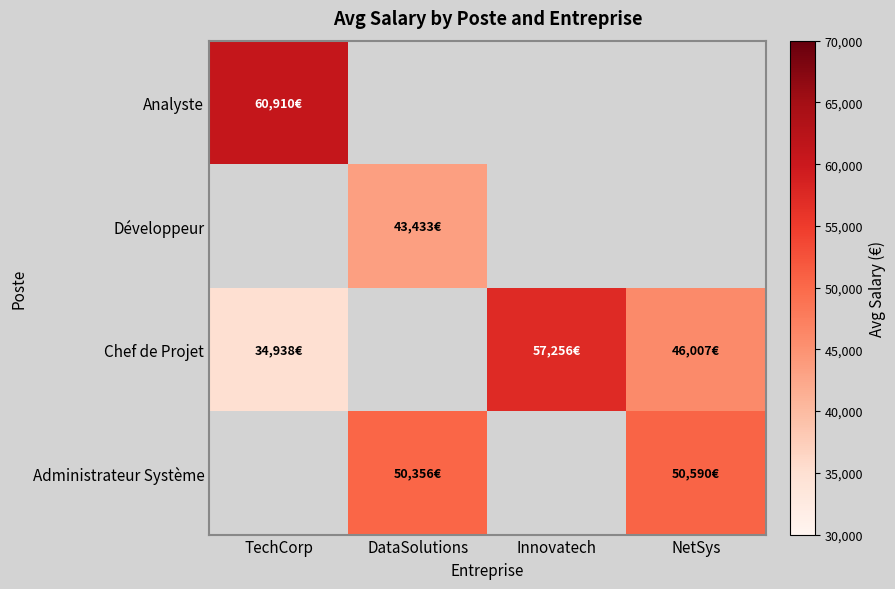

Which category has the highest value in the Analyste series?

TechCorp